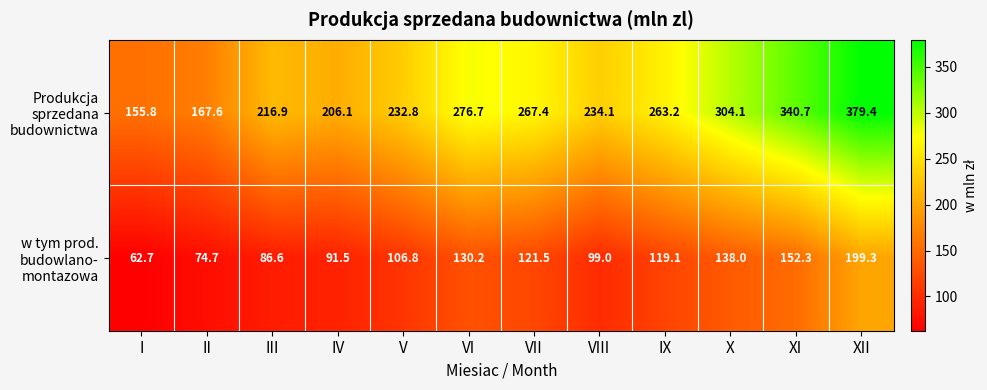

What is the total value across all series at VIII?

333.1